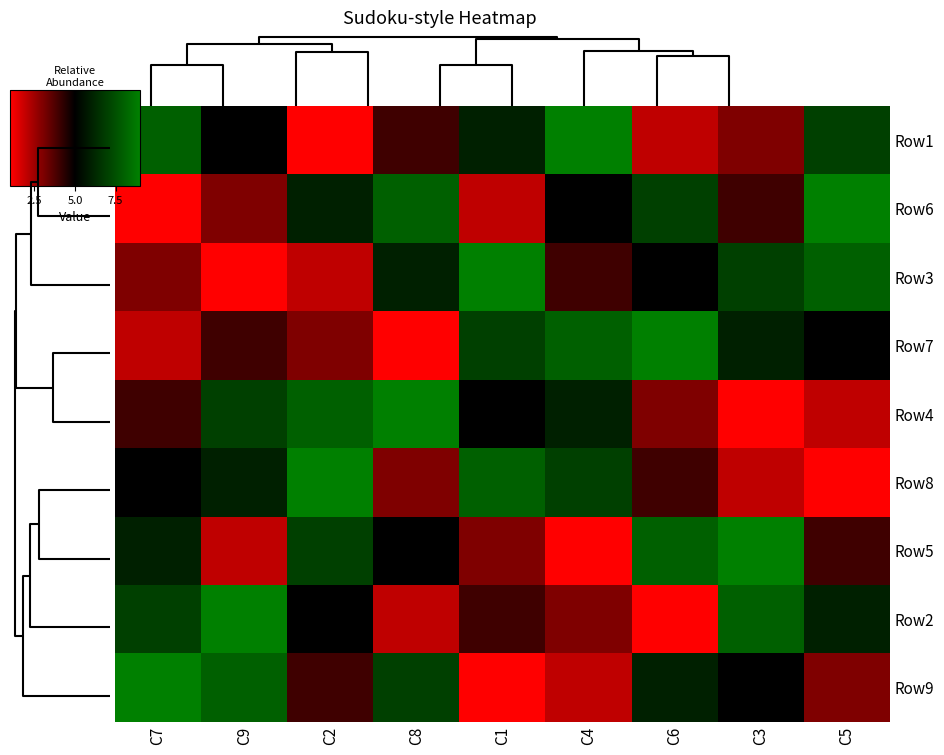

At which category is the sum across all series the highest?

C7